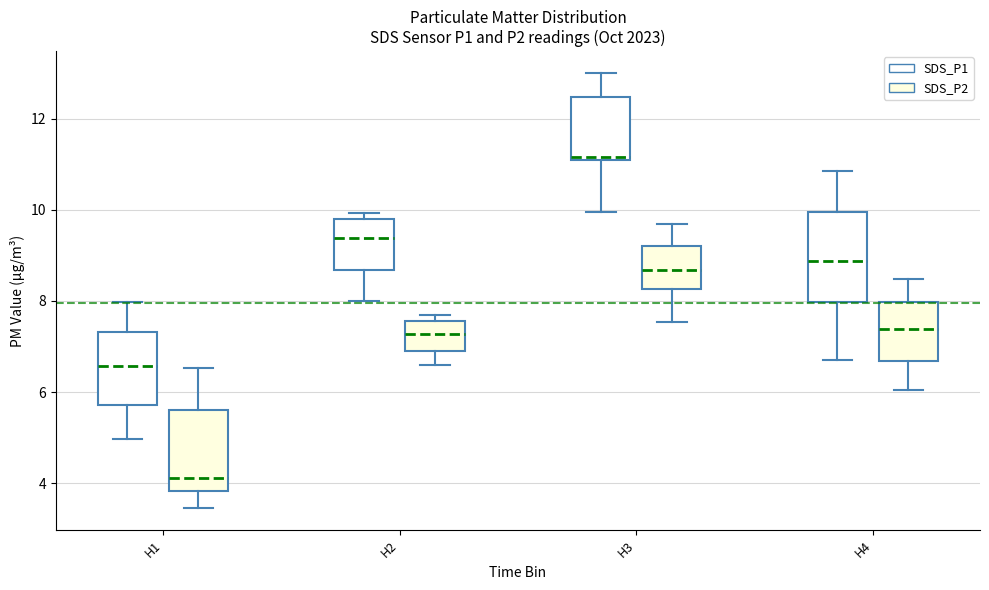

Where is the lower edge of the box for H1 (SDS_P2) on the y-axis? The values are not printed on the chart, so give them approximately, as read against the axis.

3.8